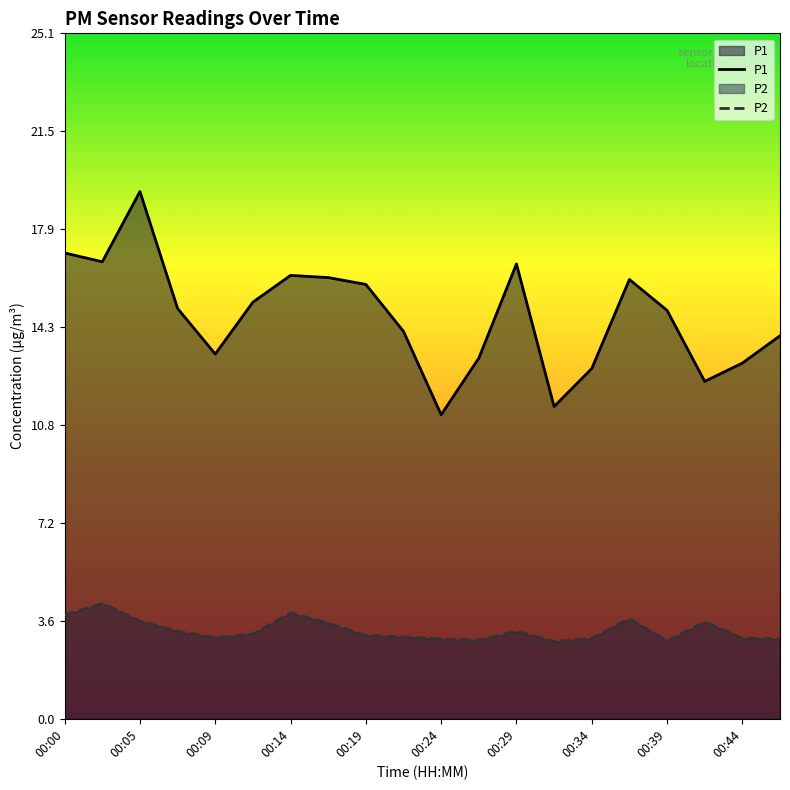

Rank the series at 00:09 from highest to lowest value.

P1, P2